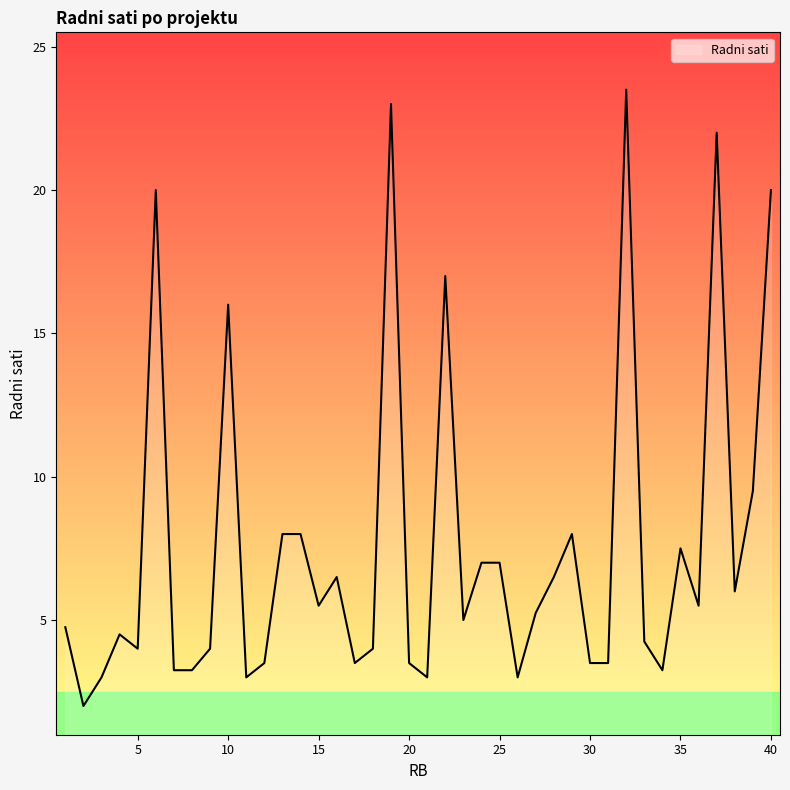

What is the minimum value shown in the chart?

2.0